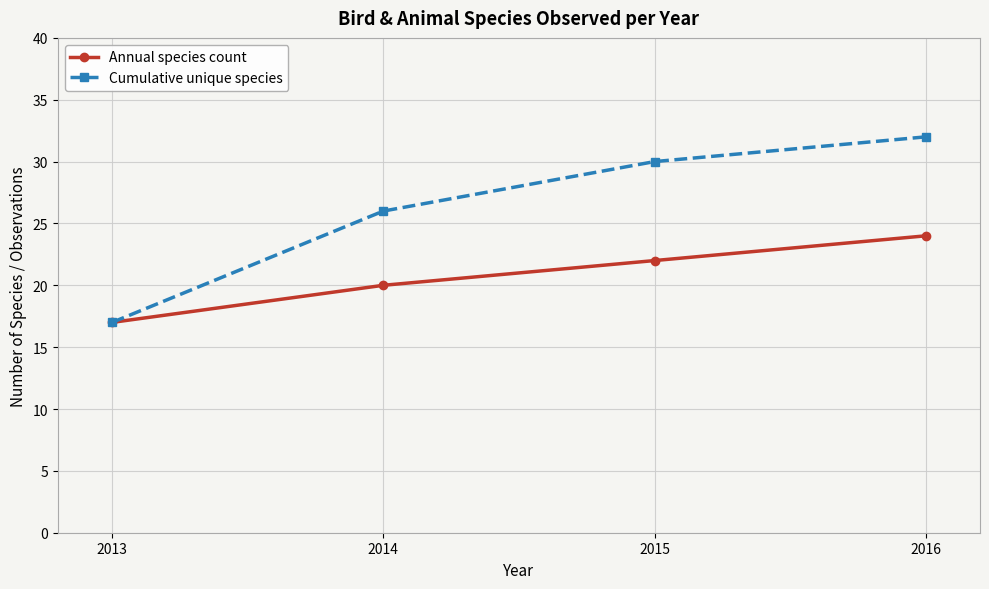

What is the greatest value displayed?

32